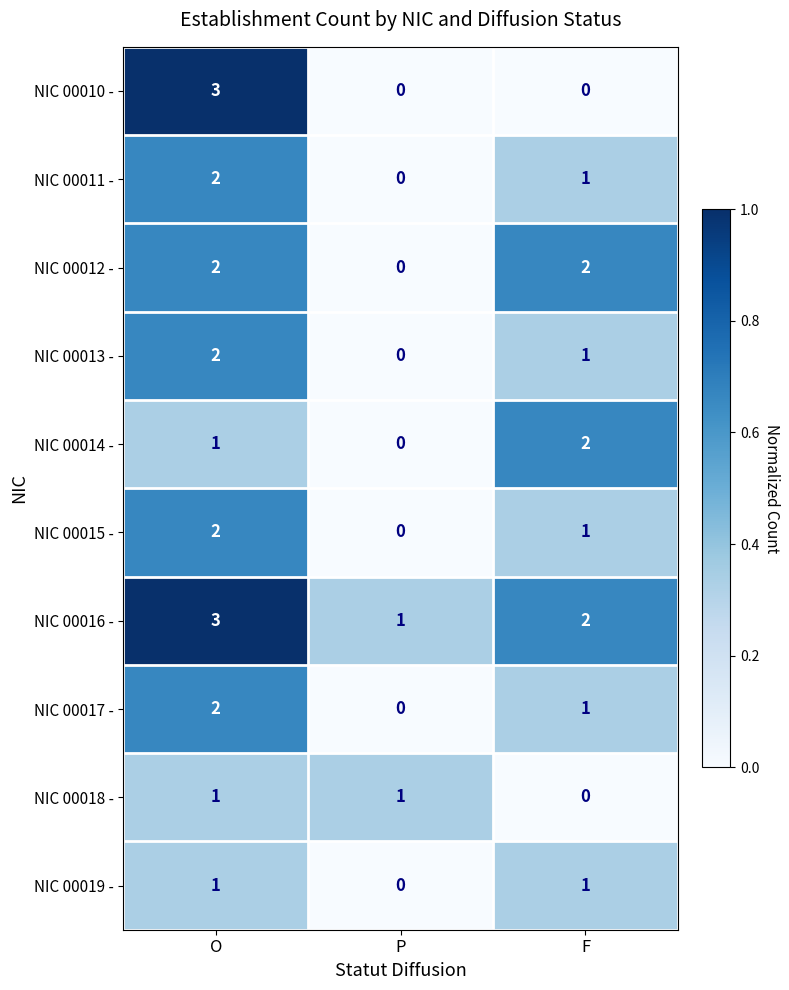

The NIC 00011 - series shows 4 at O. True or false?

False